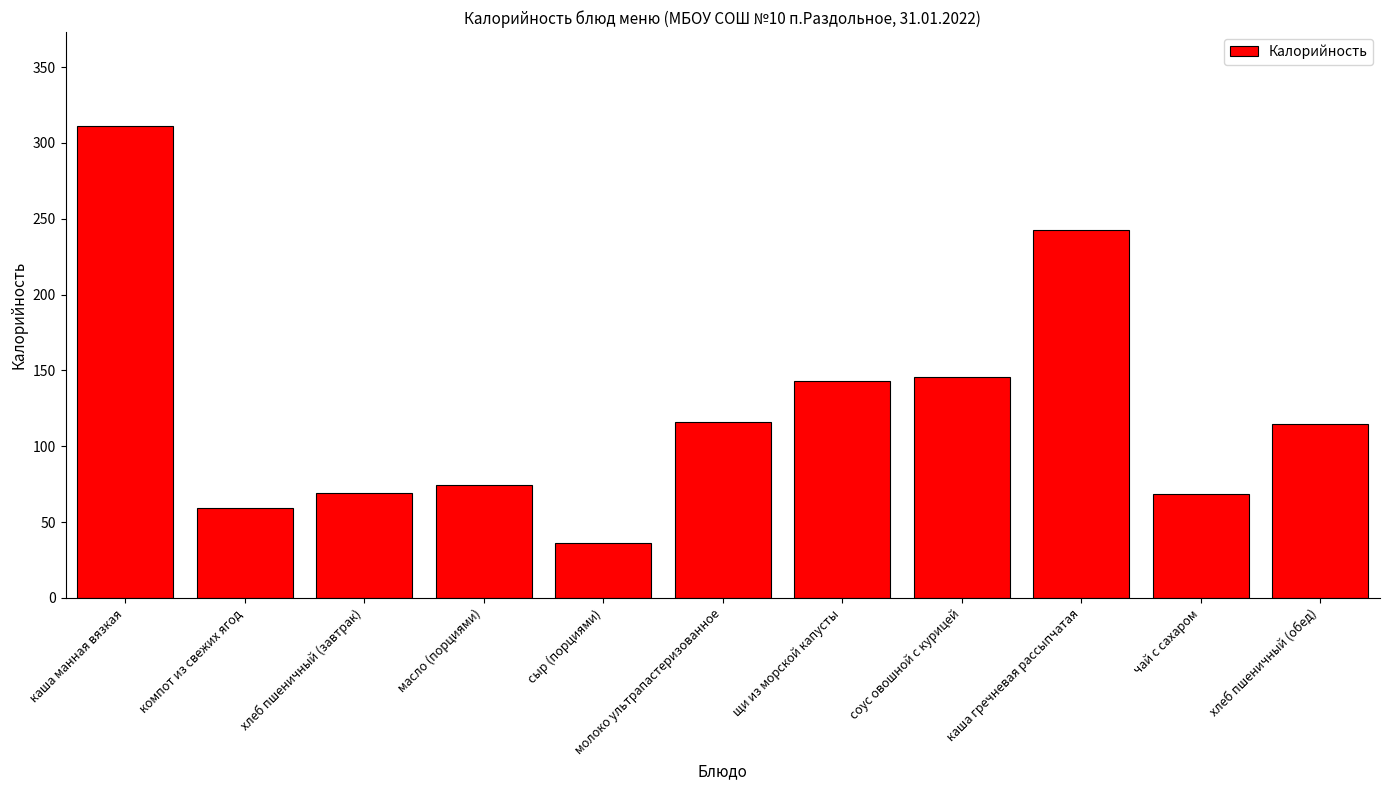

What is the change in value from компот из свежих ягод to хлеб пшеничный (обед)?

+55.5